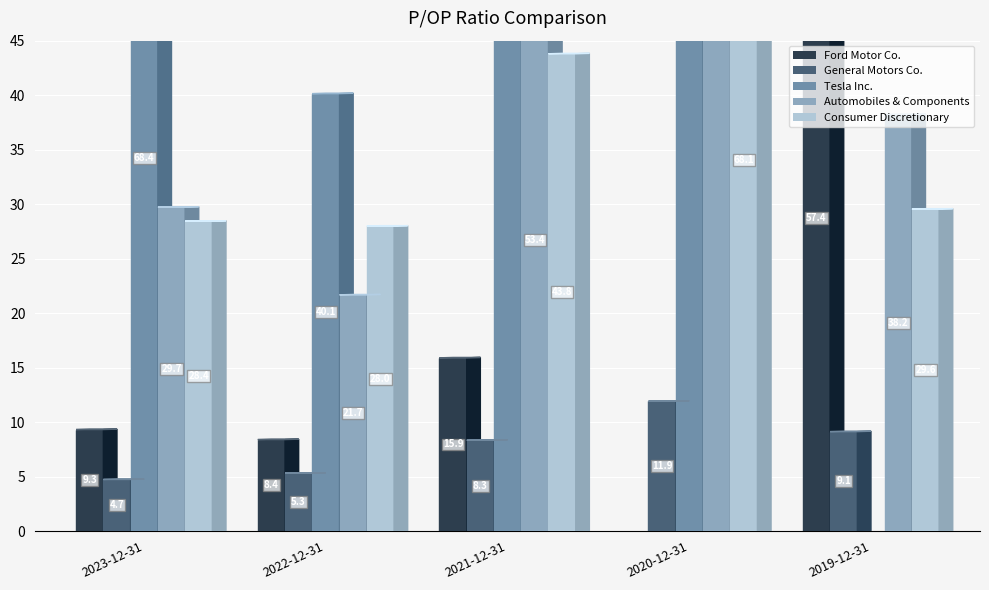

What is the greatest value displayed?

415.6